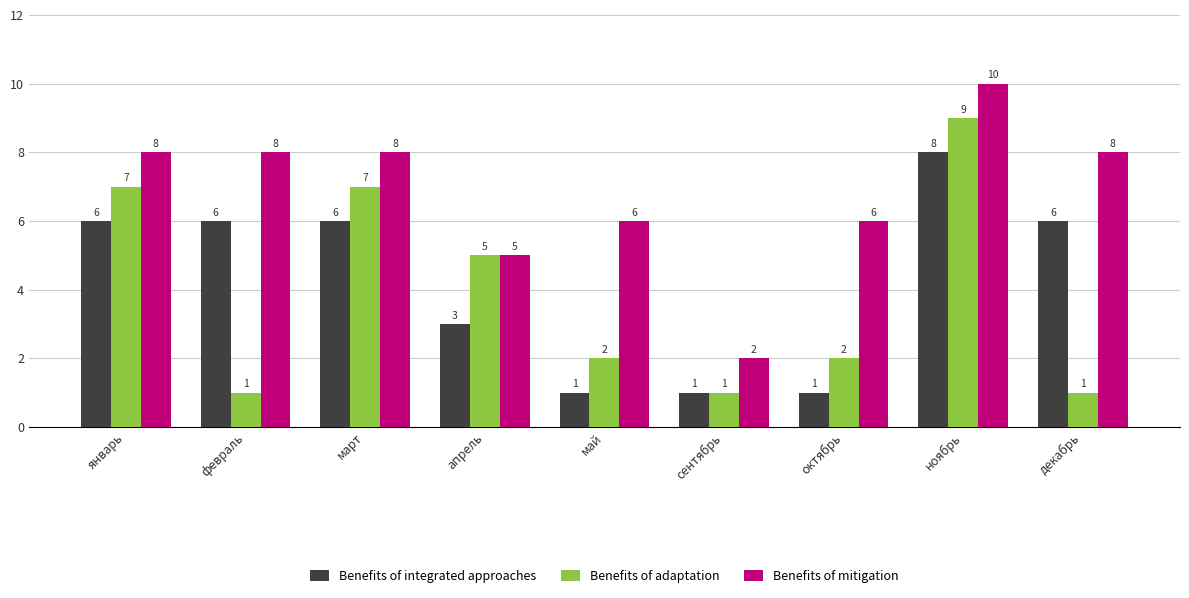

How many values in the Benefits of mitigation series are below 8?

4